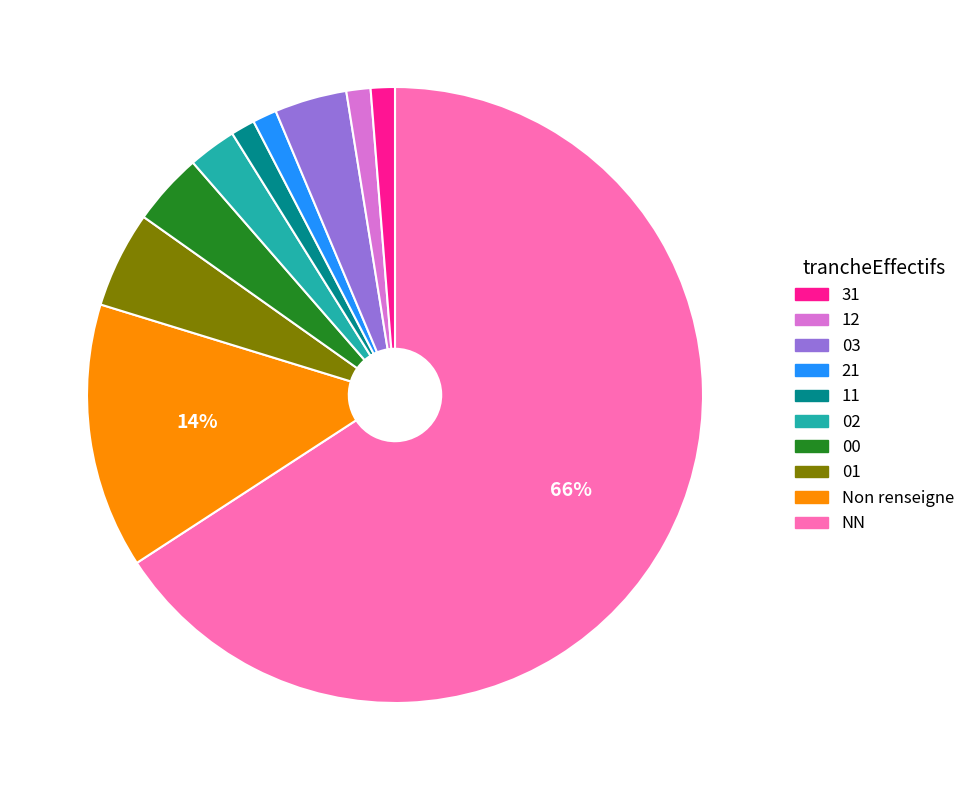

To the nearest percent, what is the difference between the largest and smallest slice percentages?

65%